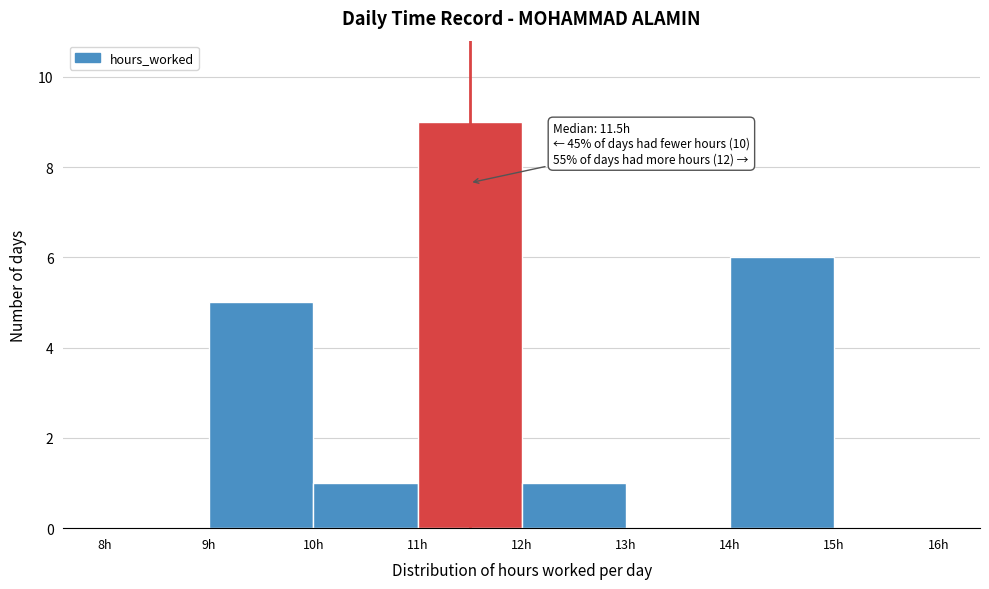

Over which range of the x-axis is the bar tallest?

11 to 12